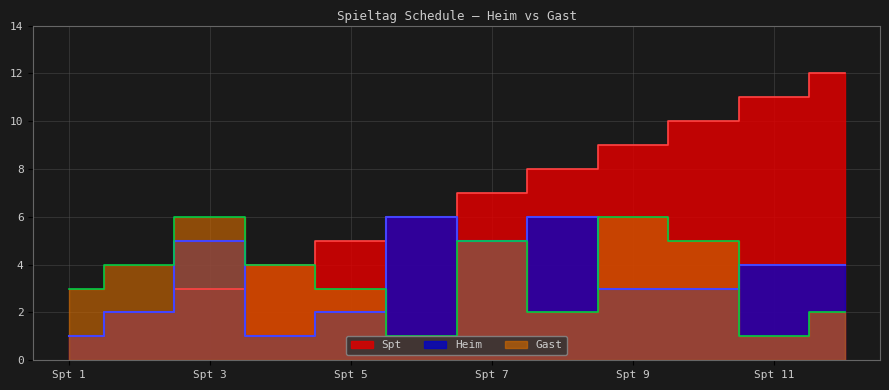

What is the value of the Gast point at the 5th from the left?

3